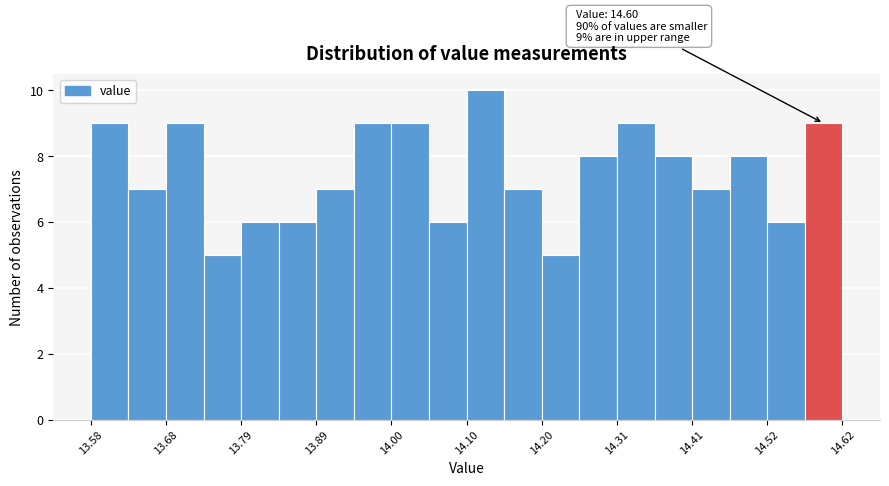

Read against the x-axis, roughly where is the centre of the tallest bar?

14.12